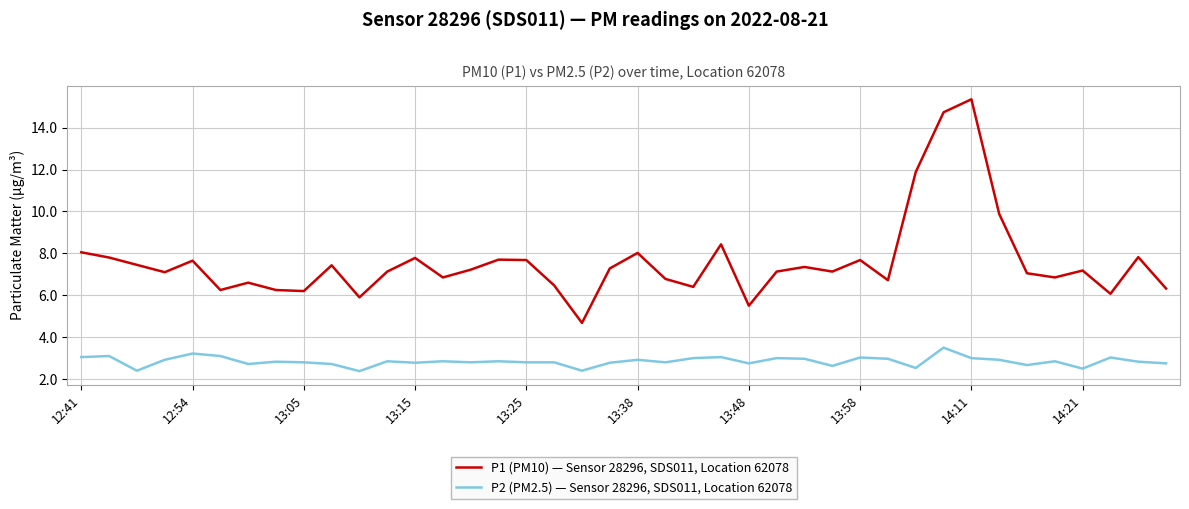

Rank the series by their average value, from highest to lowest.

P1 (PM10) — Sensor 28296, SDS011, Location 62078, P2 (PM2.5) — Sensor 28296, SDS011, Location 62078